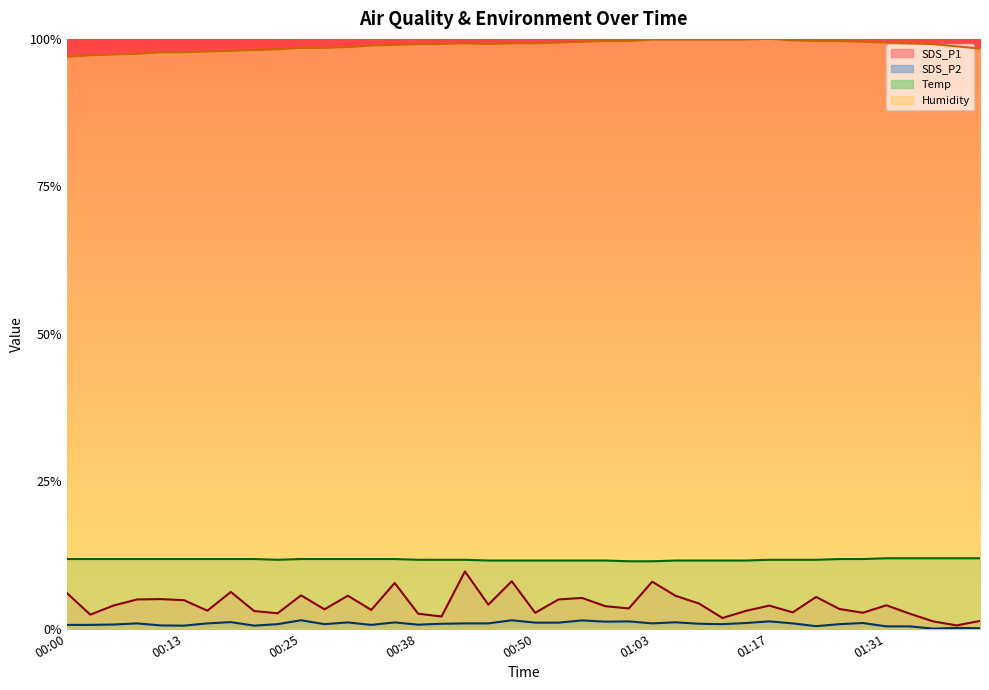

At which label is SDS_P2 closest to 0?

01:37